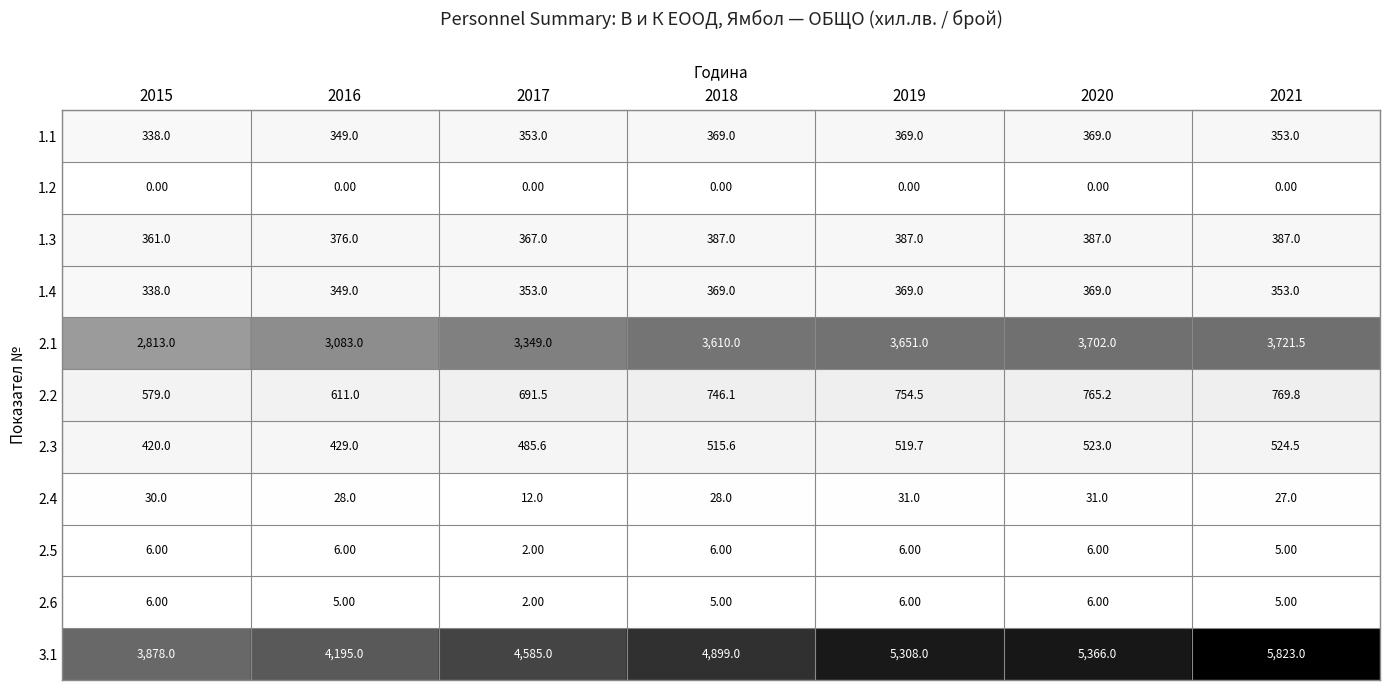

Rank the categories by 2.2 value from lowest to highest.

2015, 2016, 2017, 2018, 2019, 2020, 2021